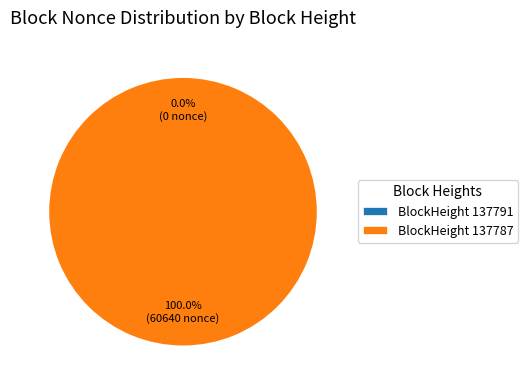

Do 137787 and 137791 together represent more than half of the pie?

Yes